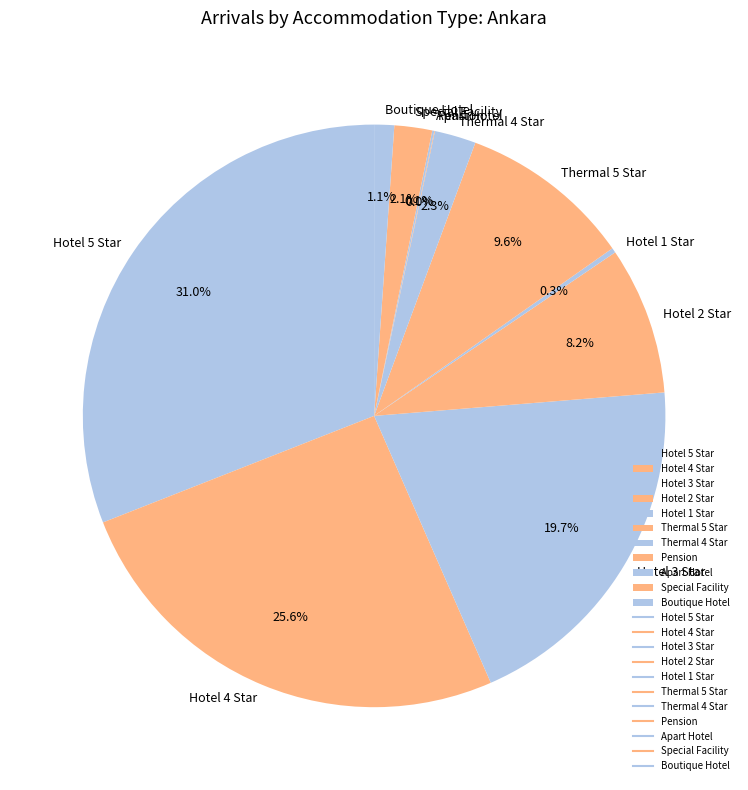

Is there any slice that represents more than half of the pie?

No